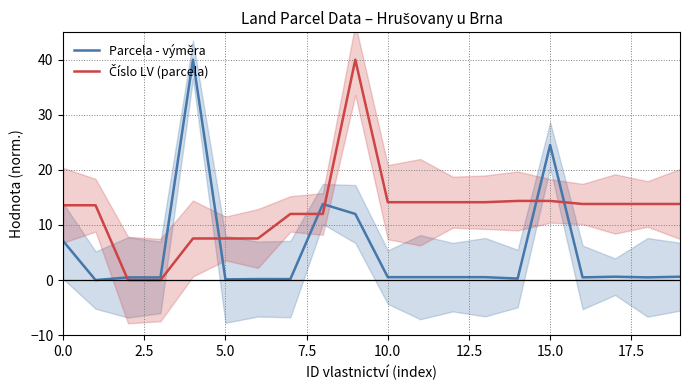

What is the highest value of the Parcela - výměra series?

40.0